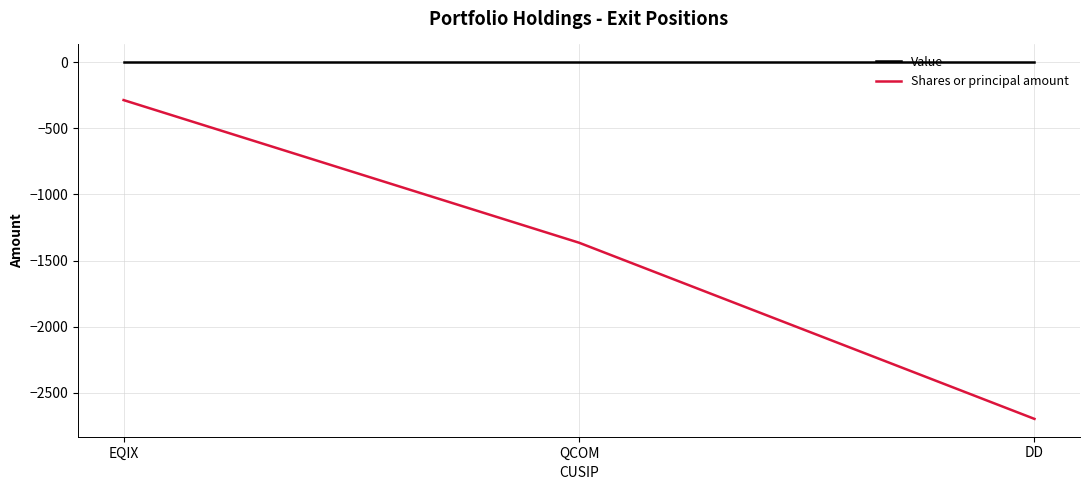

What is the sum of all Shares or principal amount values?

-4349